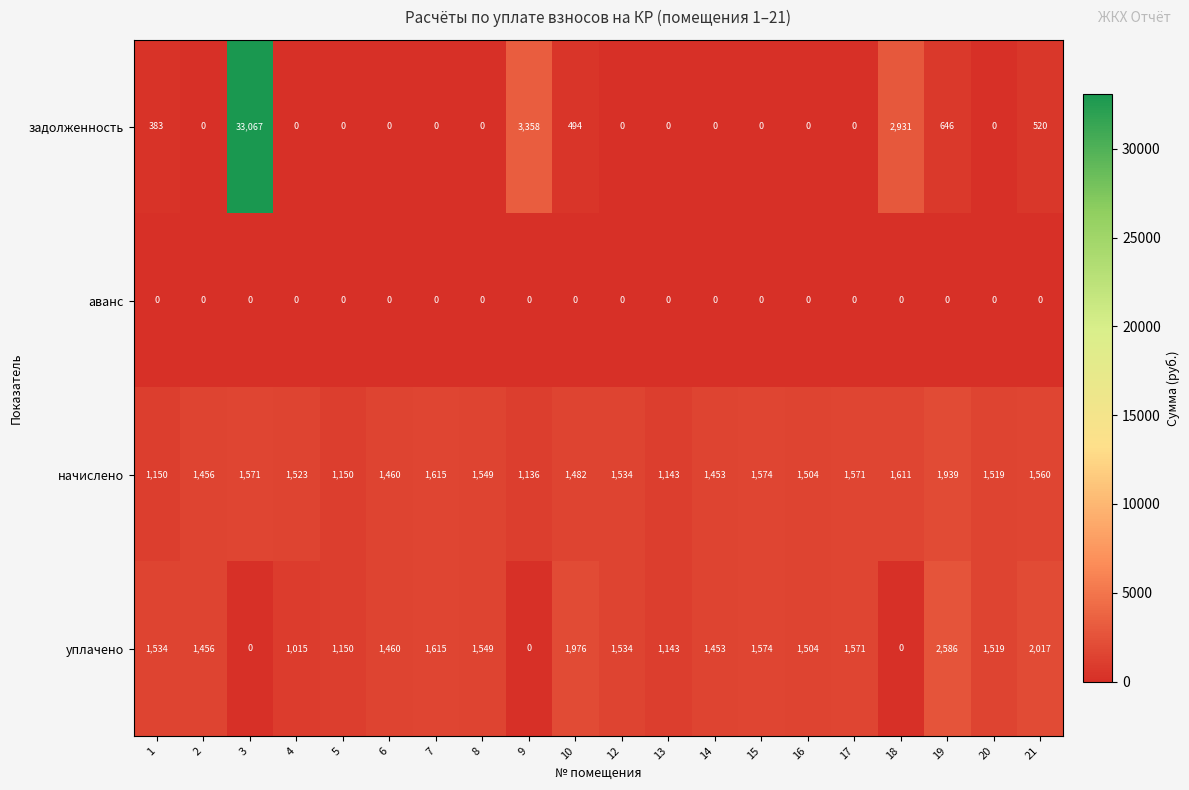

How many series are shown in this chart?

4